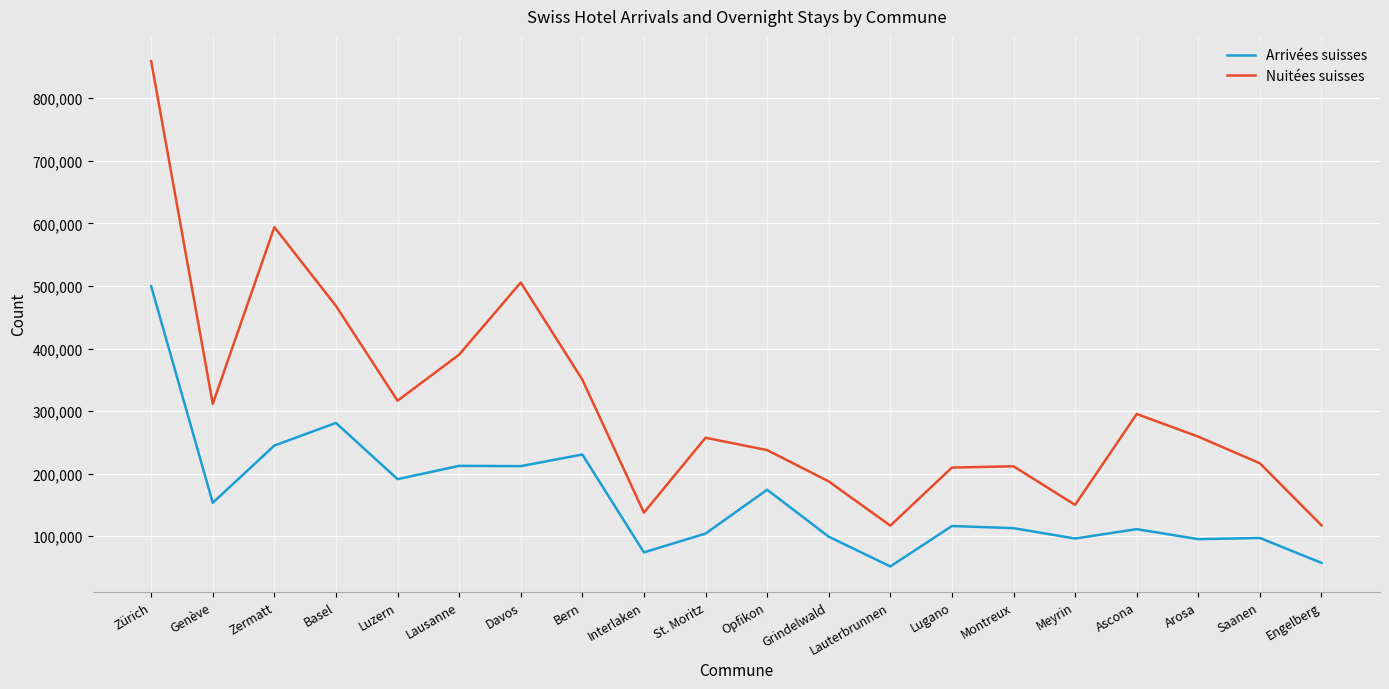

The Arrivées suisses series shows 281137 at Basel. True or false?

True